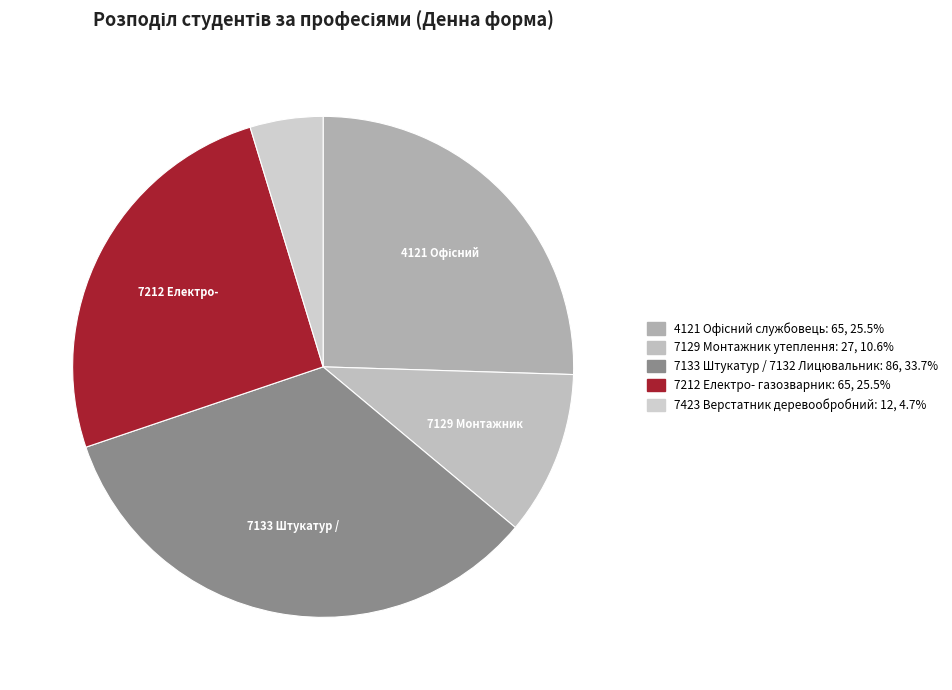

Count the number of slices in the pie.

5